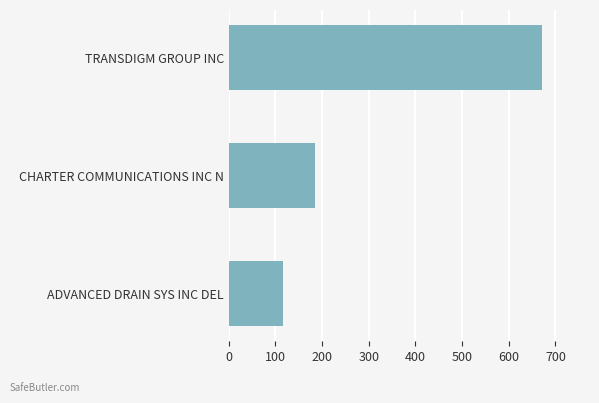

True or false: the data shows 93.6 at CHARTER COMMUNICATIONS INC N.

False